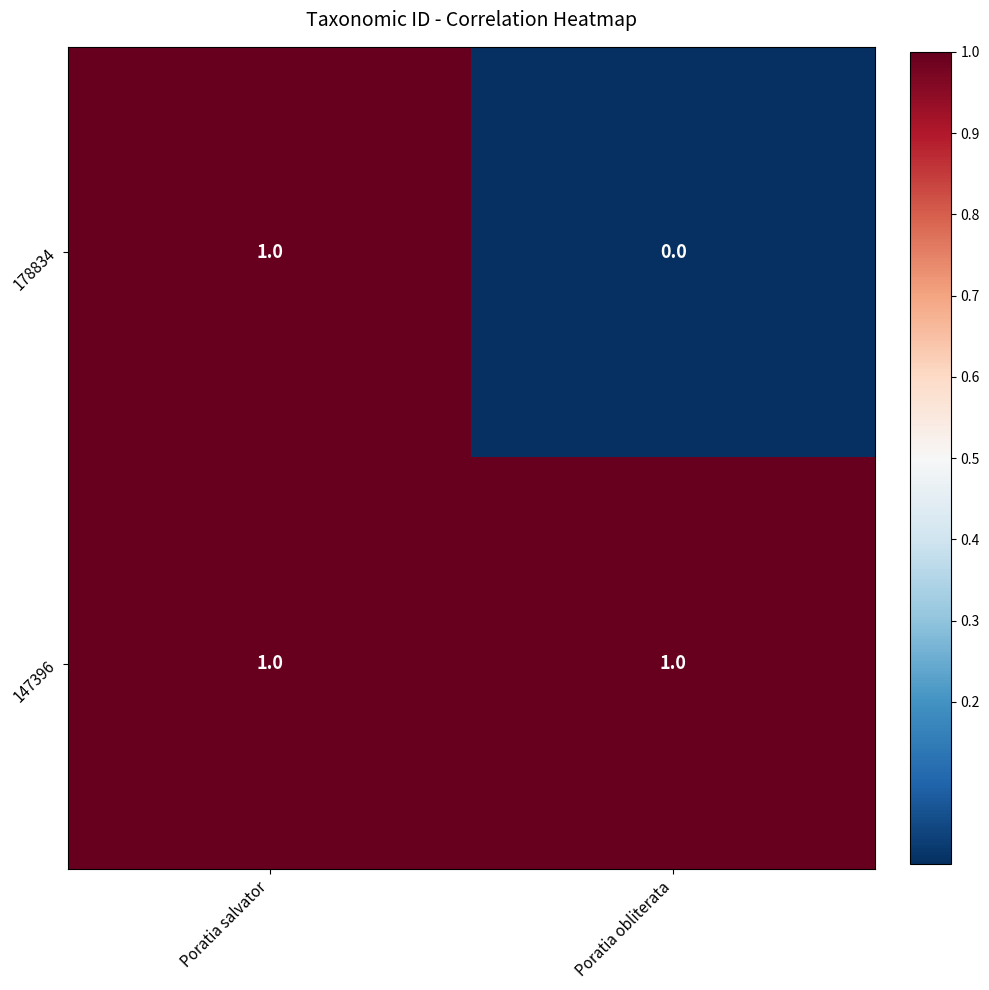

Which series has the largest total across all categories?

147396